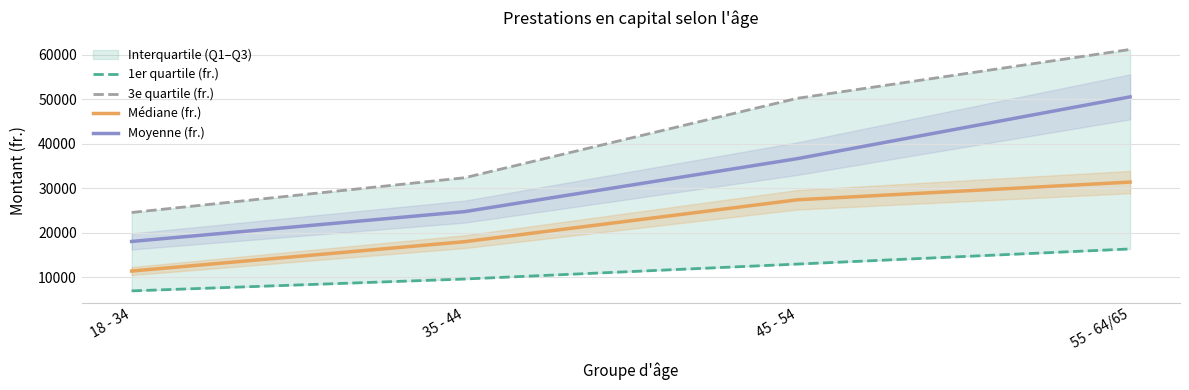

True or false: 3e quartile (fr.) and 1er quartile (fr.) cross at least once.

False